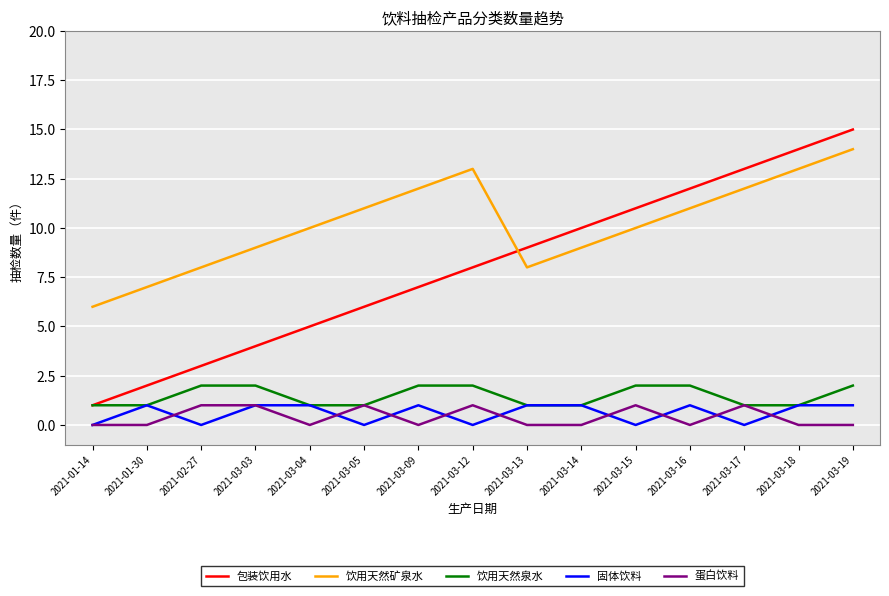

Which series has the largest range (max minus min)?

包装饮用水